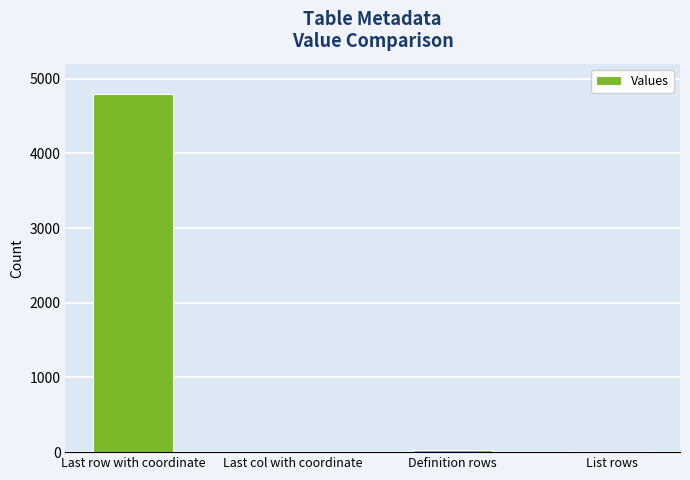

At which category does the chart reach its peak across all series?

Last row with coordinate